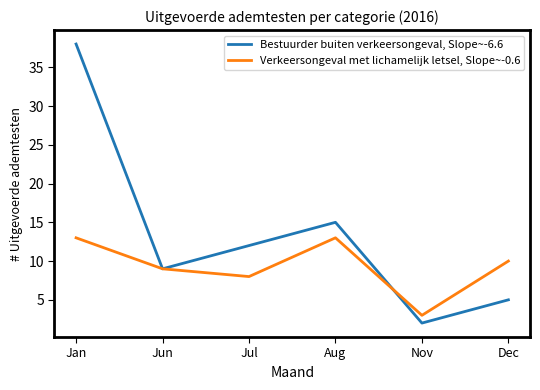

Where is the first local maximum for Verkeersongeval met lichamelijk letsel, Slope~-0.6?

Aug